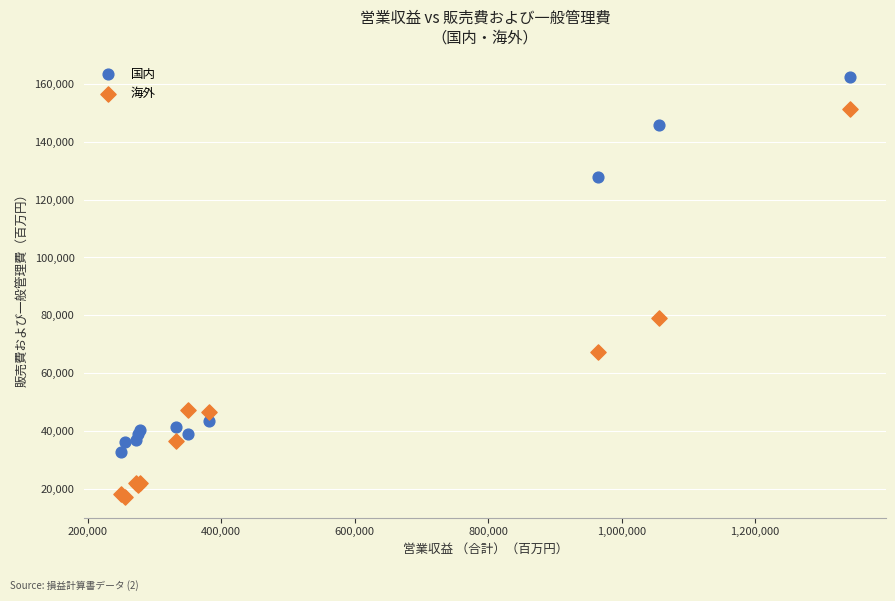

Which series contains the lowest Y value?

海外